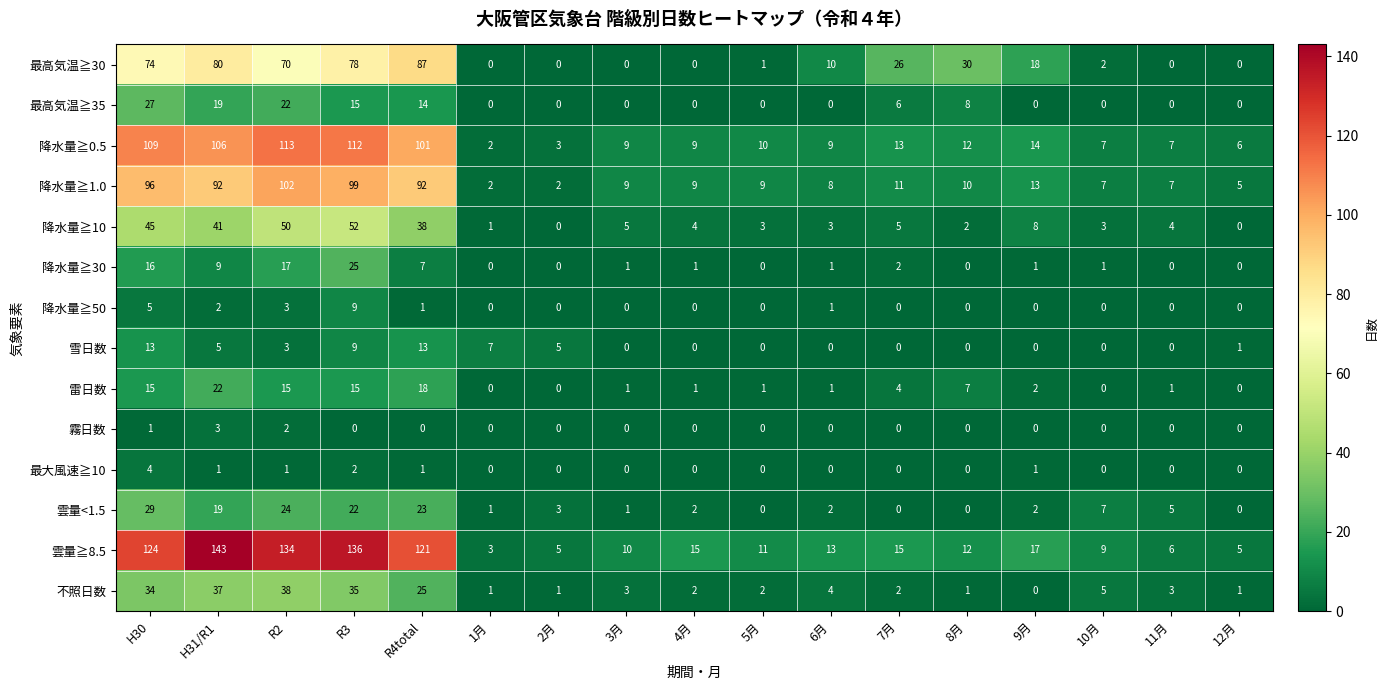

True or false: 最大風速≧10 has a value of -2 at 2月.

False